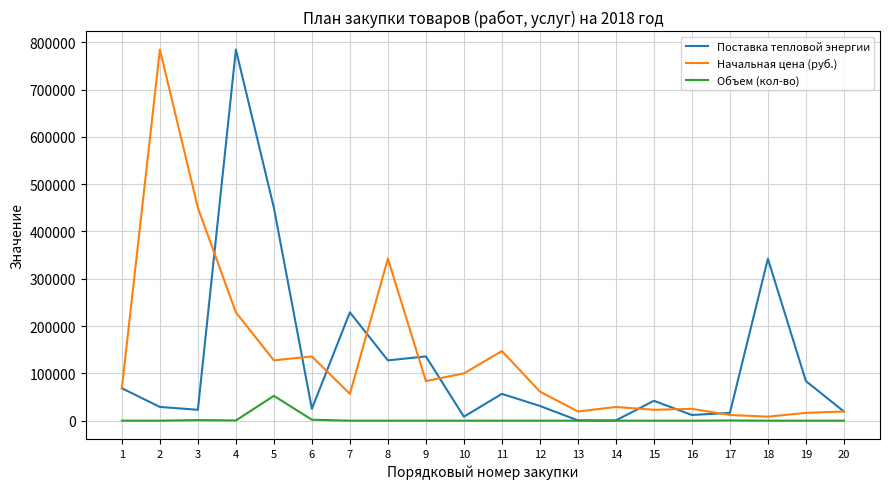

At 5, list the series in order from largest to smallest.

Поставка тепловой энергии, Начальная цена (руб.), Объем (кол-во)